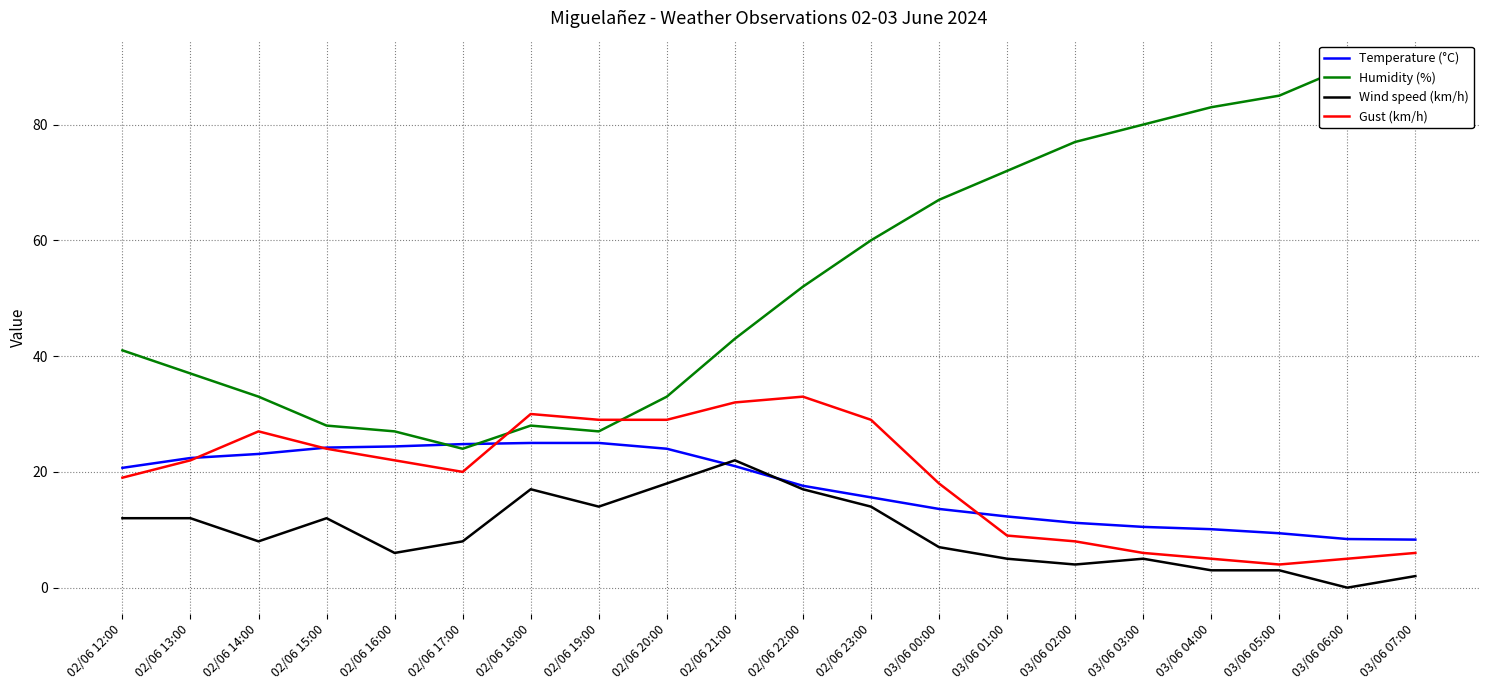

Reading left to right, extract all data points from this chart.

Temperature (°C): 02/06 12:00=20.7	02/06 13:00=22.4	02/06 14:00=23.1	02/06 15:00=24.2	02/06 16:00=24.4	02/06 17:00=24.8	02/06 18:00=25.0	02/06 19:00=25.0	02/06 20:00=24.0	02/06 21:00=21.0	02/06 22:00=17.6	02/06 23:00=15.6	03/06 00:00=13.6	03/06 01:00=12.3	03/06 02:00=11.2	03/06 03:00=10.5	03/06 04:00=10.1	03/06 05:00=9.4	03/06 06:00=8.4	03/06 07:00=8.3
Humidity (%): 02/06 12:00=41.0	02/06 13:00=37.0	02/06 14:00=33.0	02/06 15:00=28.0	02/06 16:00=27.0	02/06 17:00=24.0	02/06 18:00=28.0	02/06 19:00=27.0	02/06 20:00=33.0	02/06 21:00=43.0	02/06 22:00=52.0	02/06 23:00=60.0	03/06 00:00=67.0	03/06 01:00=72.0	03/06 02:00=77.0	03/06 03:00=80.0	03/06 04:00=83.0	03/06 05:00=85.0	03/06 06:00=90.0	03/06 07:00=89.0
Wind speed (km/h): 02/06 12:00=12.0	02/06 13:00=12.0	02/06 14:00=8.0	02/06 15:00=12.0	02/06 16:00=6.0	02/06 17:00=8.0	02/06 18:00=17.0	02/06 19:00=14.0	02/06 20:00=18.0	02/06 21:00=22.0	02/06 22:00=17.0	02/06 23:00=14.0	03/06 00:00=7.0	03/06 01:00=5.0	03/06 02:00=4.0	03/06 03:00=5.0	03/06 04:00=3.0	03/06 05:00=3.0	03/06 06:00=0.0	03/06 07:00=2.0
Gust (km/h): 02/06 12:00=19.0	02/06 13:00=22.0	02/06 14:00=27.0	02/06 15:00=24.0	02/06 16:00=22.0	02/06 17:00=20.0	02/06 18:00=30.0	02/06 19:00=29.0	02/06 20:00=29.0	02/06 21:00=32.0	02/06 22:00=33.0	02/06 23:00=29.0	03/06 00:00=18.0	03/06 01:00=9.0	03/06 02:00=8.0	03/06 03:00=6.0	03/06 04:00=5.0	03/06 05:00=4.0	03/06 06:00=5.0	03/06 07:00=6.0